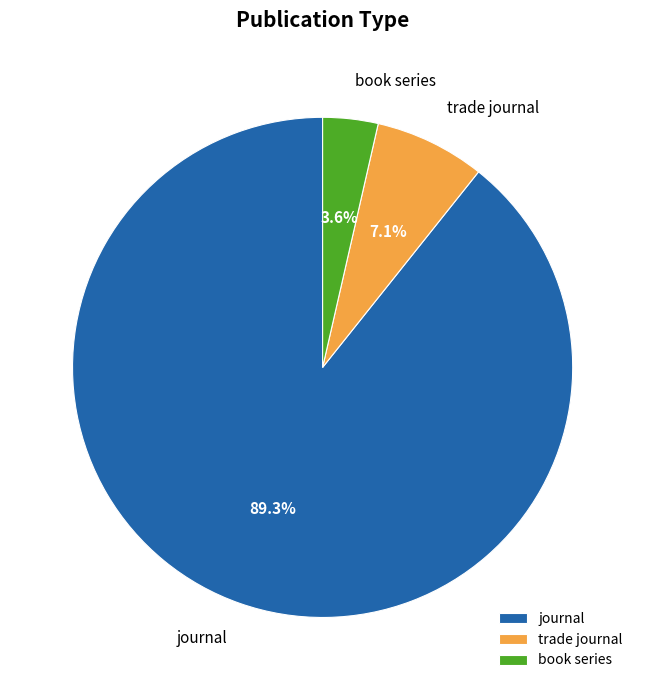

What is the largest slice in the pie chart?

journal